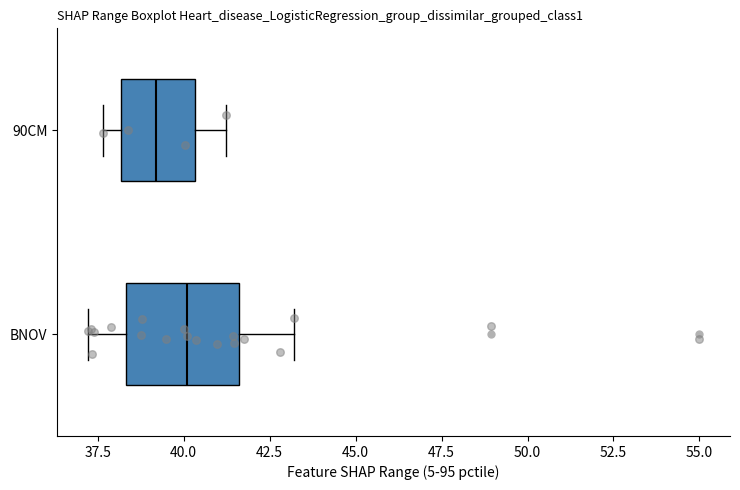

Which box has the furthest to the left median line?

90CM